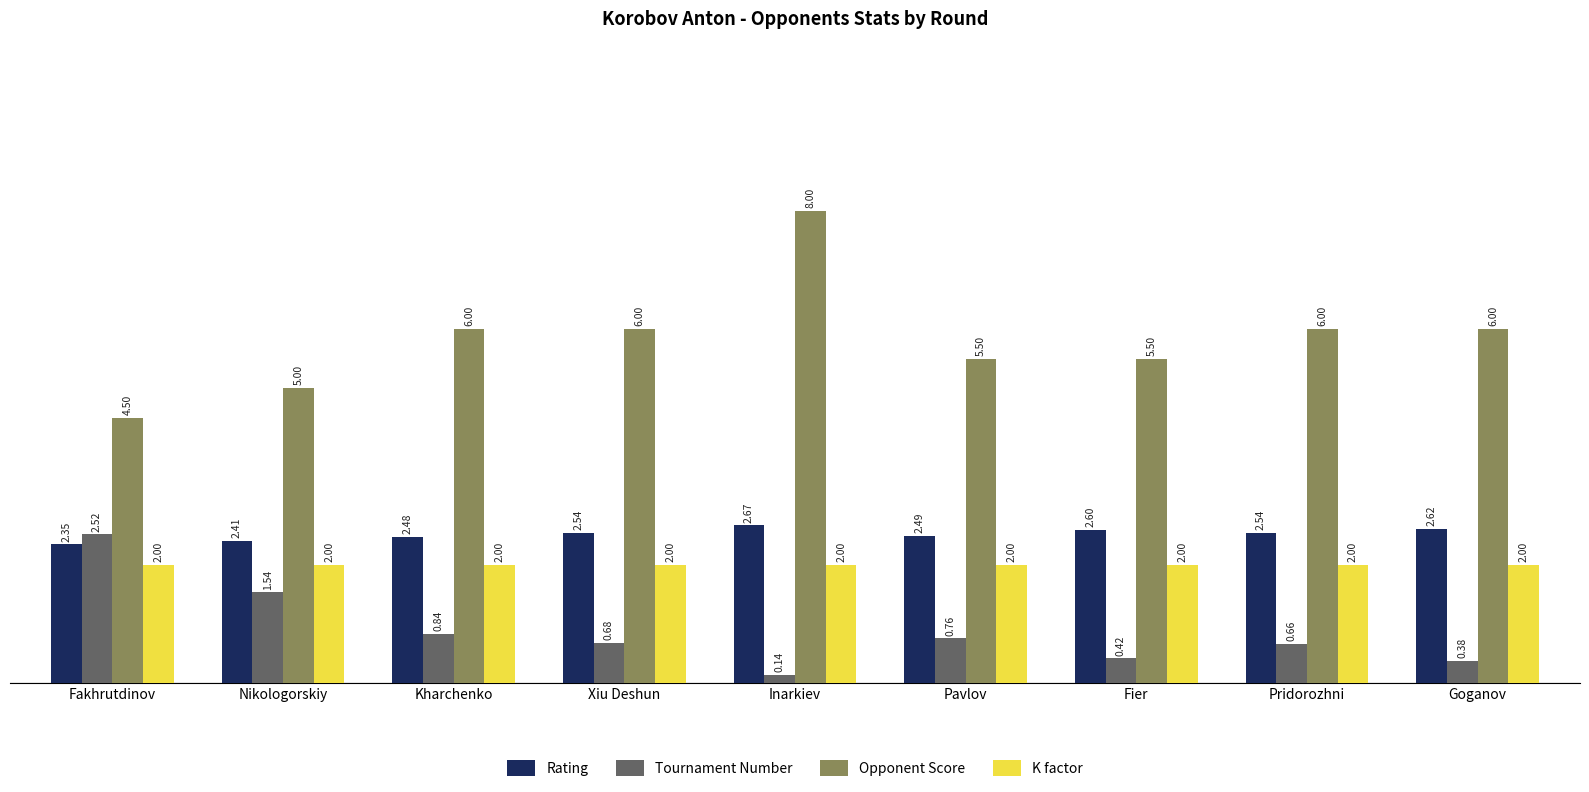

At how many categories does at least one series exceed 3?

9